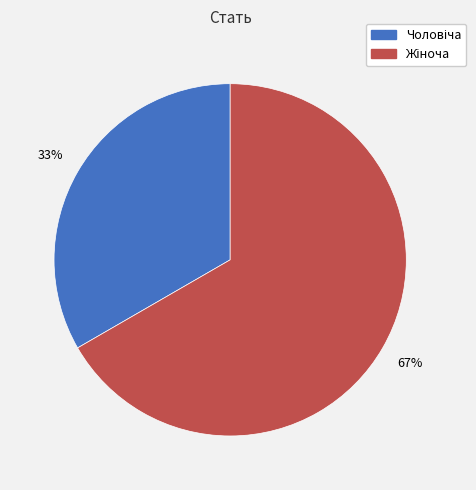

Is there any slice that represents more than half of the pie?

Yes